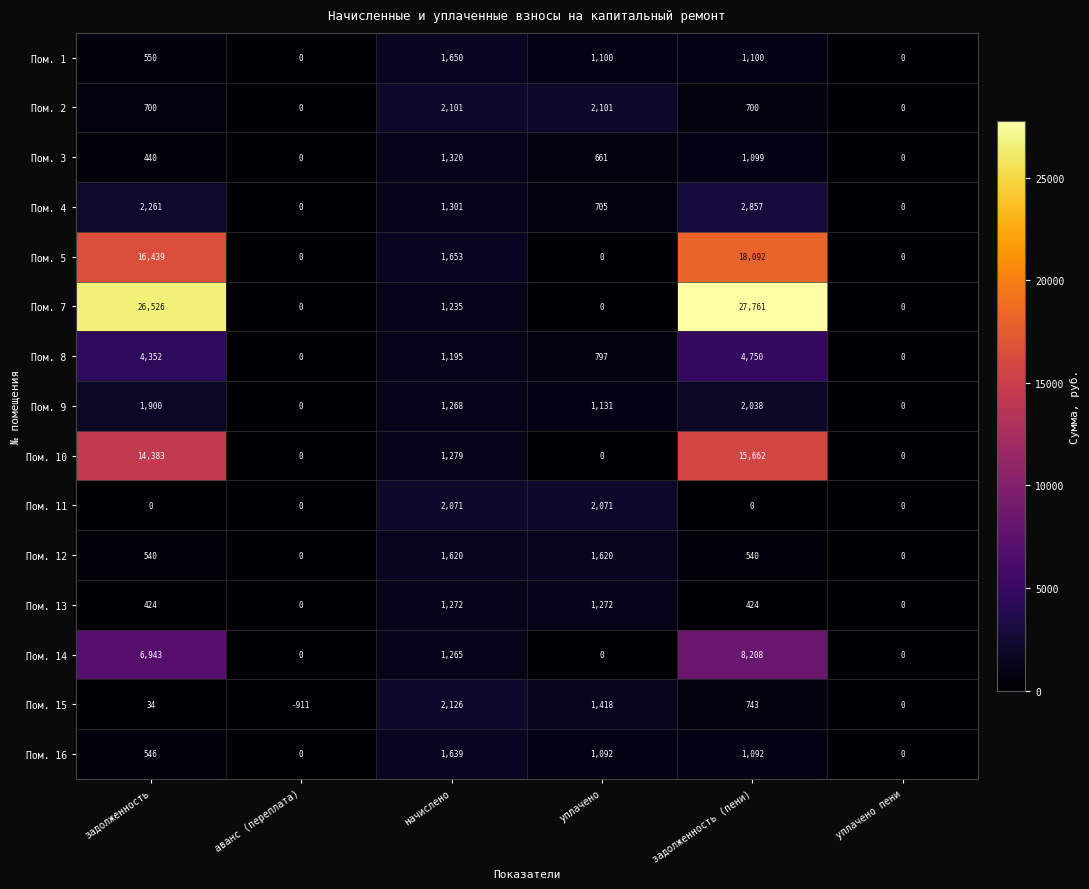

At which label does Пом. 10 first exceed 1279?

задолженность